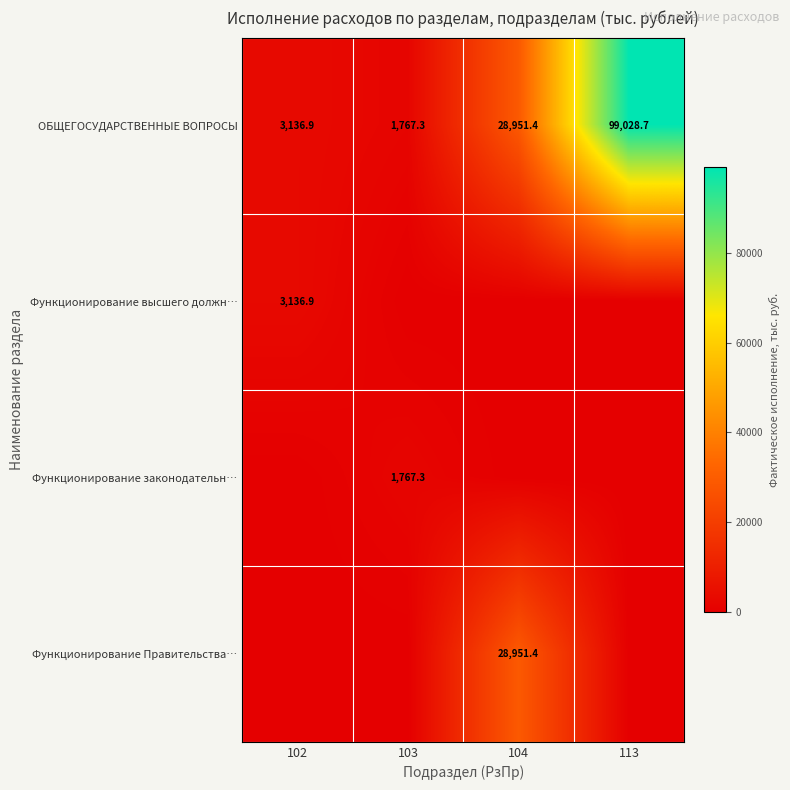

What is the sum of the ОБЩЕГОСУДАРСТВЕННЫЕ ВОПРОСЫ values at 104 and 113?

127980.1